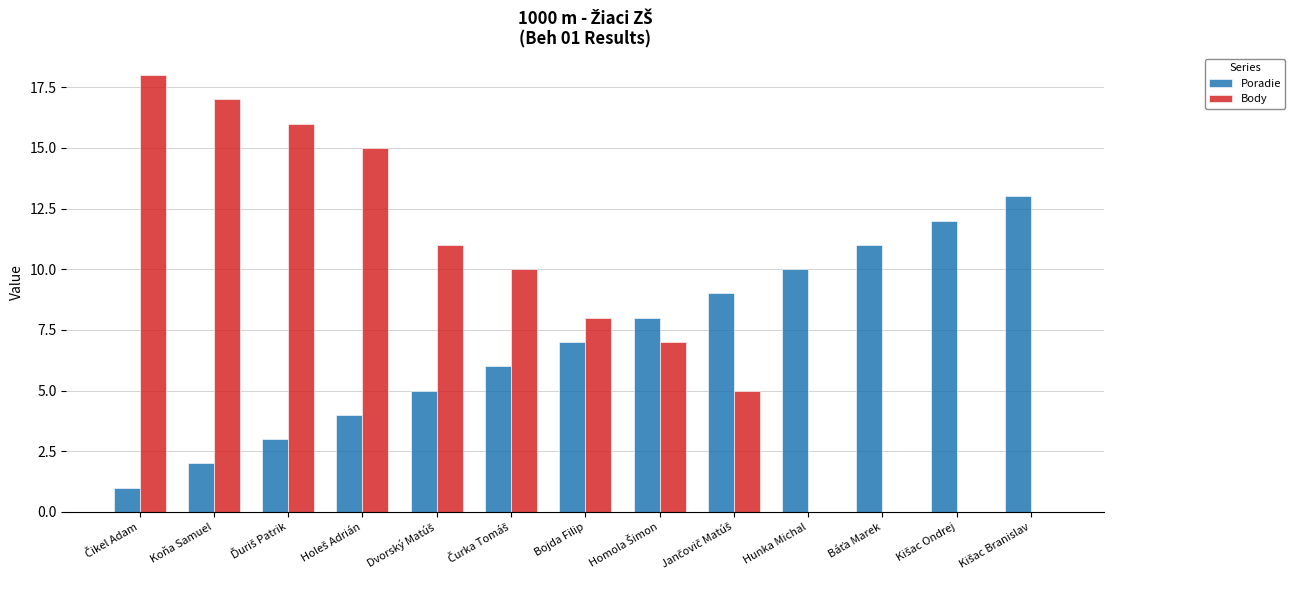

The Body series shows 9 at Hunka Michal. True or false?

False